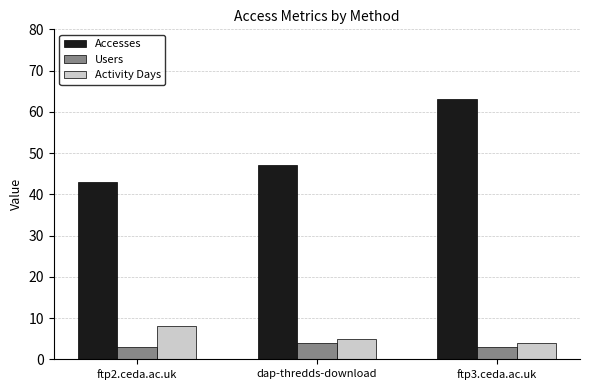

Reading left to right, transcribe all the data shown in this chart.

Accesses: 43	47	63
Users: 3	4	3
Activity Days: 8	5	4